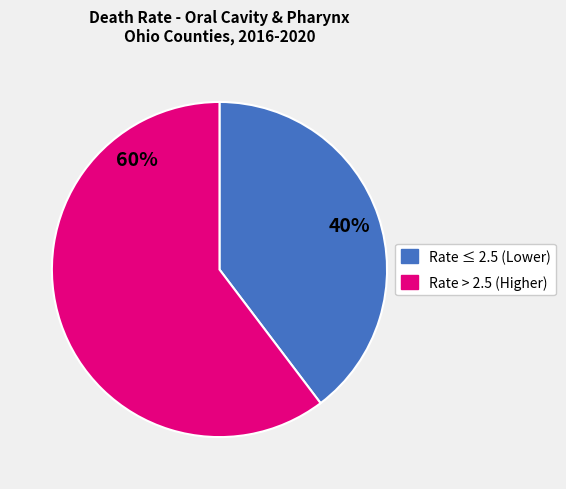

The Rate > 2.5 (Higher) slice represents 60% of the pie. True or false?

True